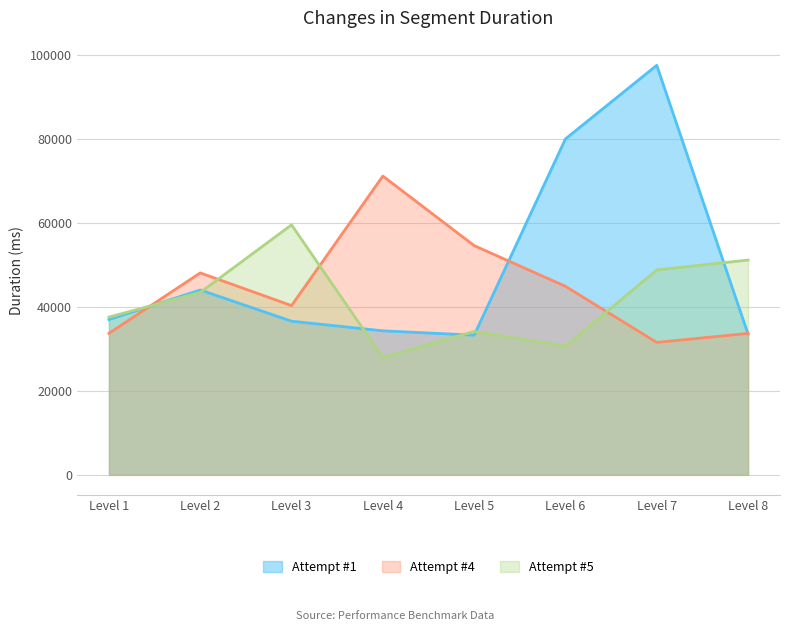

Which series has the widest spread of values?

Attempt #1